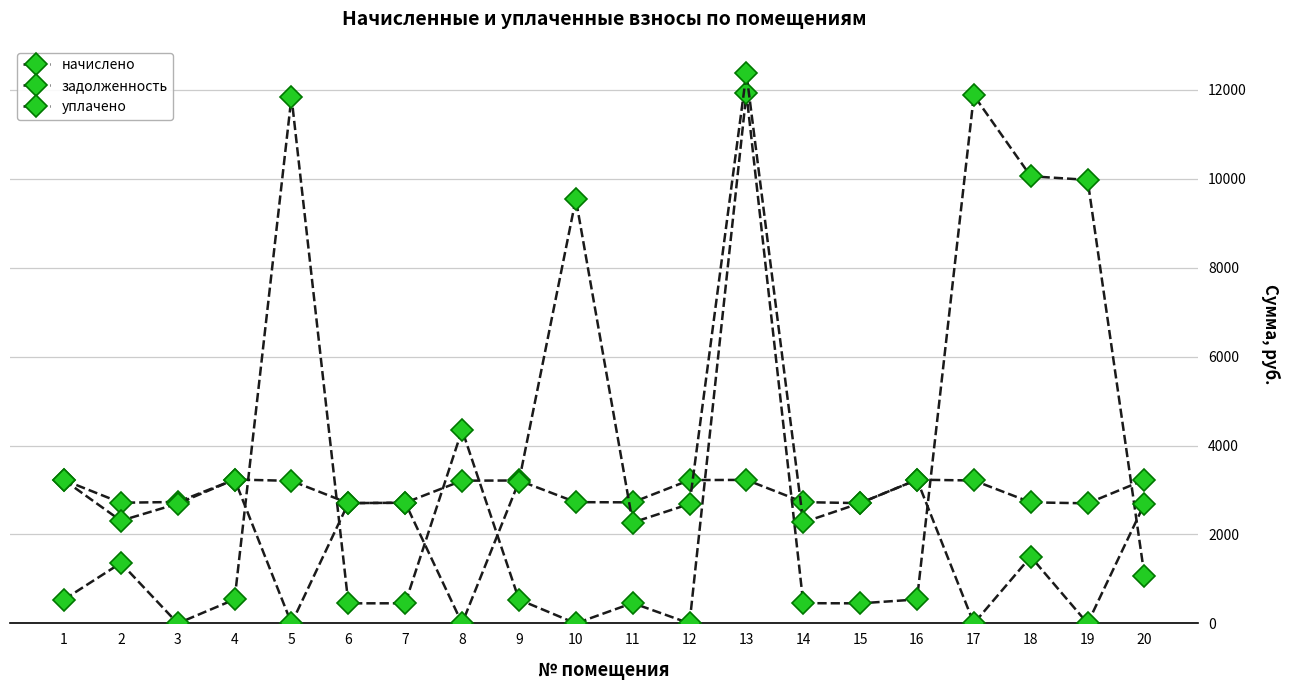

Reading left to right, transcribe all the data shown in this chart.

начислено: 1=3223.7	2=2714.3	3=2731.8	4=3236.9	5=3206.2	6=2705.5	7=2714.3	8=3210.5	9=3214.9	10=2727.4	11=2723.0	12=3223.7	13=3228.1	14=2727.4	15=2705.5	16=3232.5	17=3214.9	18=2723.0	19=2701.1	20=3228.1
задолженность: 1=537.3	2=1358.2	3=0.0	4=539.5	5=11843.6	6=450.9	7=452.4	8=4353.0	9=535.8	10=0.0	11=457.7	12=0.0	13=11924.8	14=454.6	15=450.9	16=538.8	17=11876.0	18=10059.0	19=9977.9	20=1076.0
уплачено: 1=3223.7	2=2309.4	3=2693.8	4=3236.9	5=0.0	6=2705.5	7=2714.3	8=0.0	9=3190.7	10=9546.0	11=2269.2	12=2686.4	13=12374.5	14=2272.8	15=2705.5	16=3232.5	17=0.0	18=1500.0	19=0.0	20=2690.1